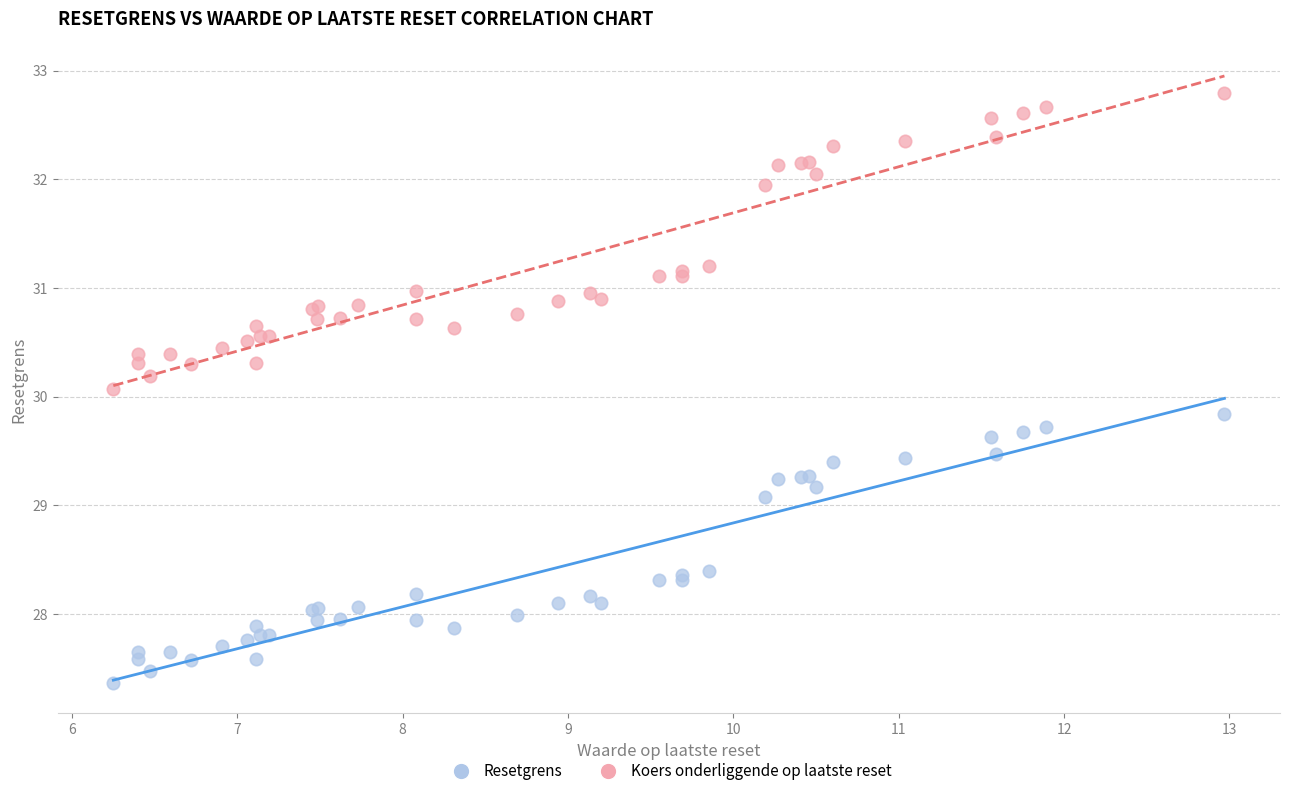

Which series contains the lowest Y value?

Resetgrens